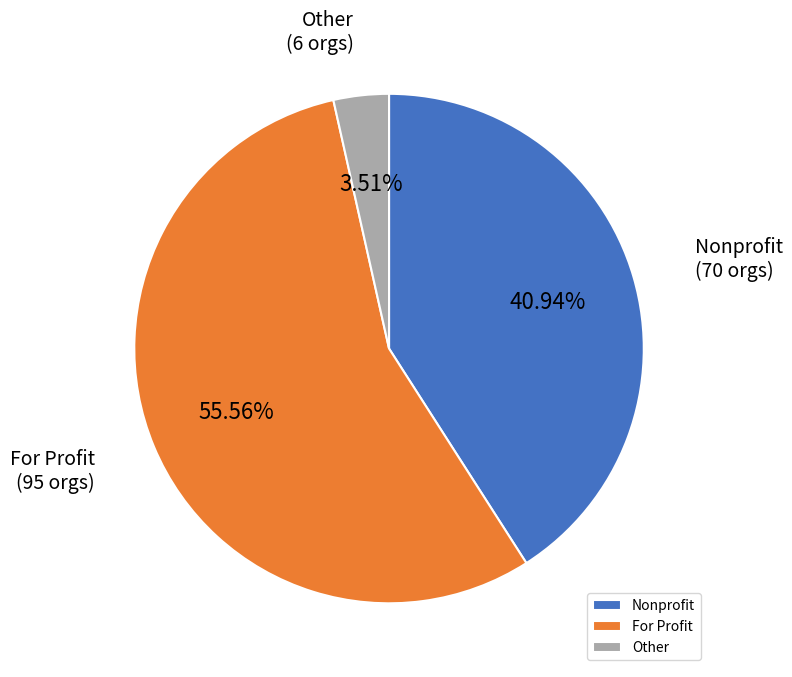

What is the ratio of the value at For Profit to the value at Nonprofit?

1.4